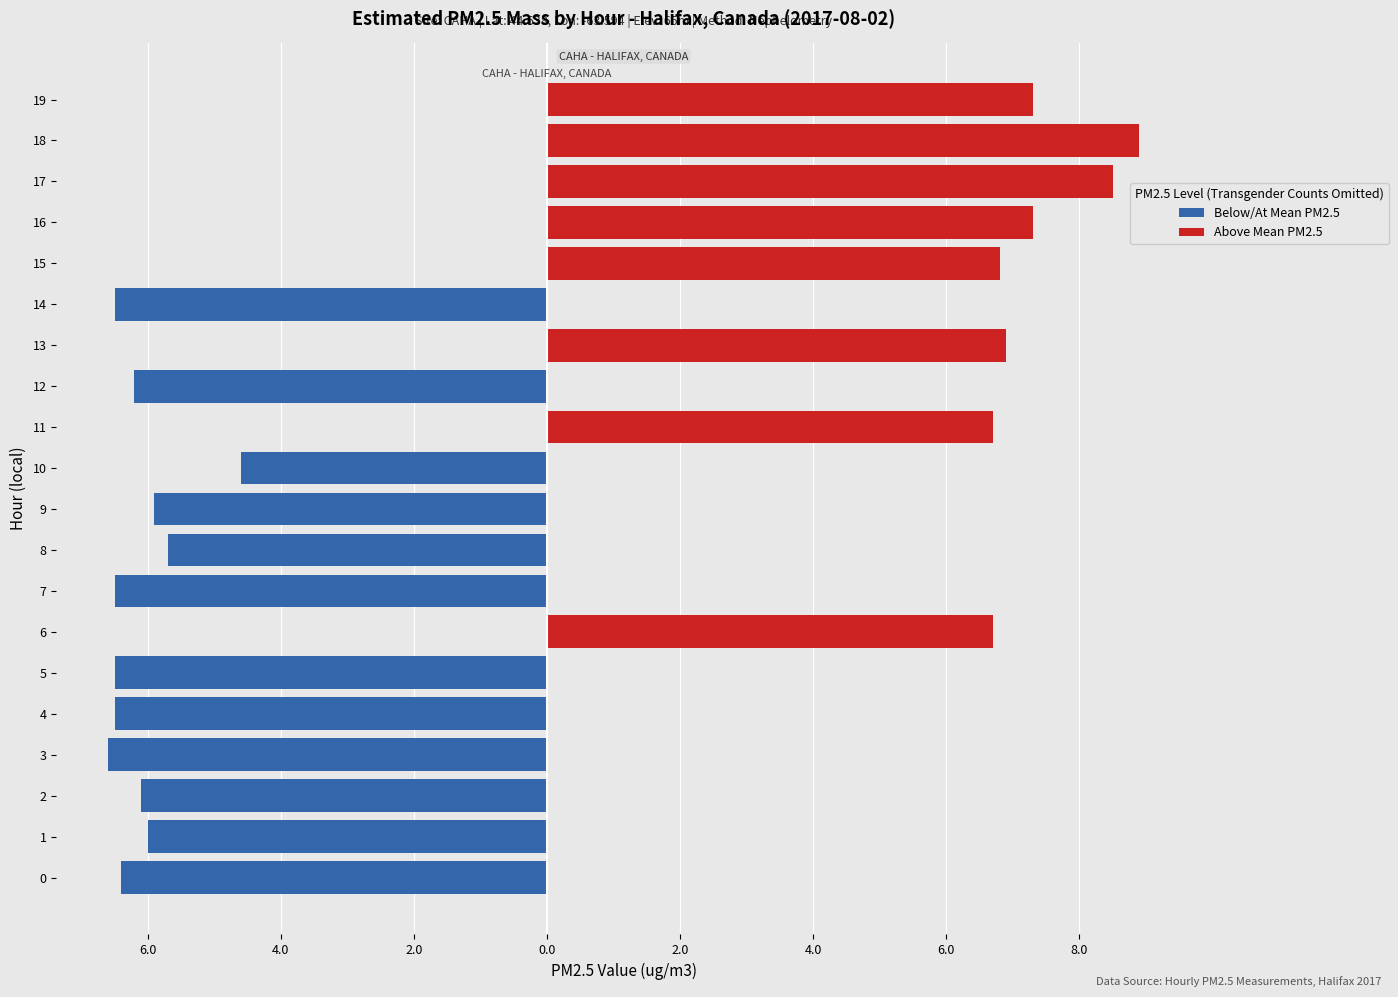

What is the sum of the Above Mean PM2.5 values at 6.0 and 17?

8.5